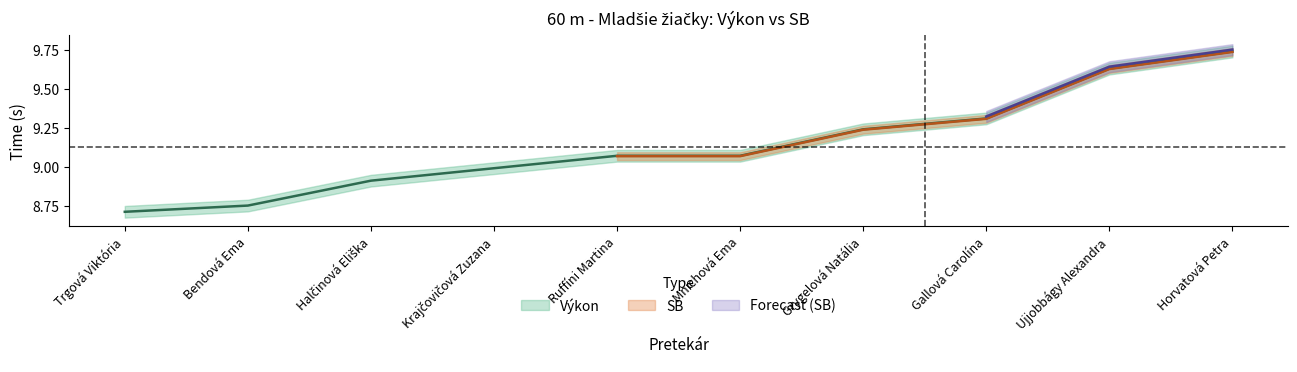

What is the difference between the second highest and minimum values?

0.9